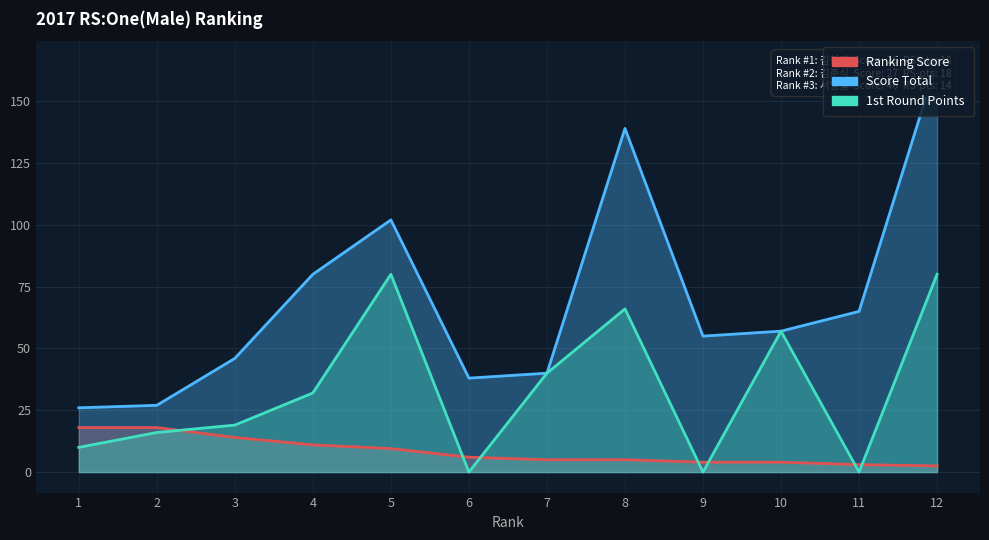

True or false: 1st Round Points has more than 1 interior local peaks.

True